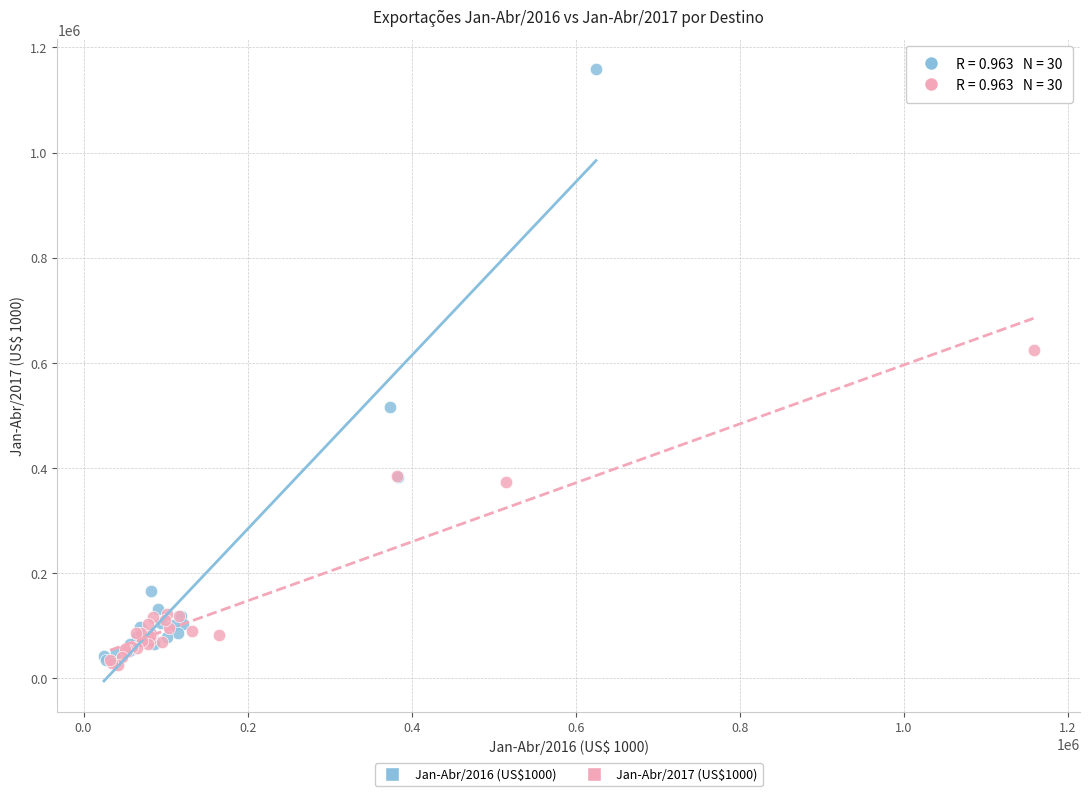

Which series has the widest spread of Y values?

Jan-Abr/2016 (US$1000)